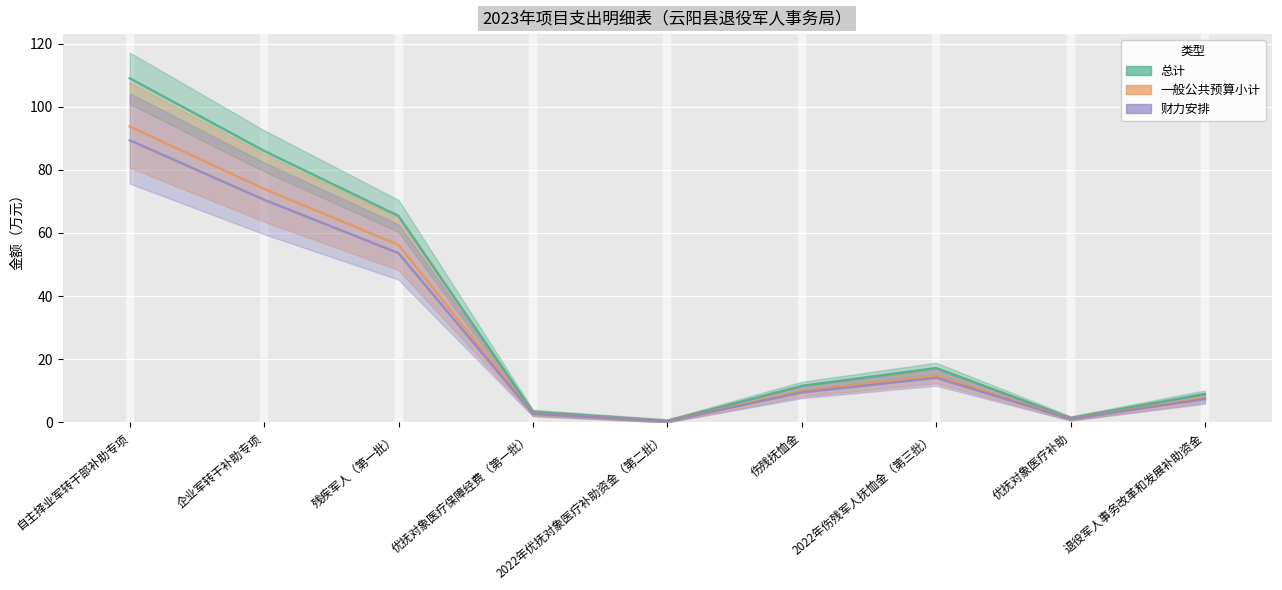

What is the label of the 6th point from the right?

优抚对象医疗保障经费（第一批）